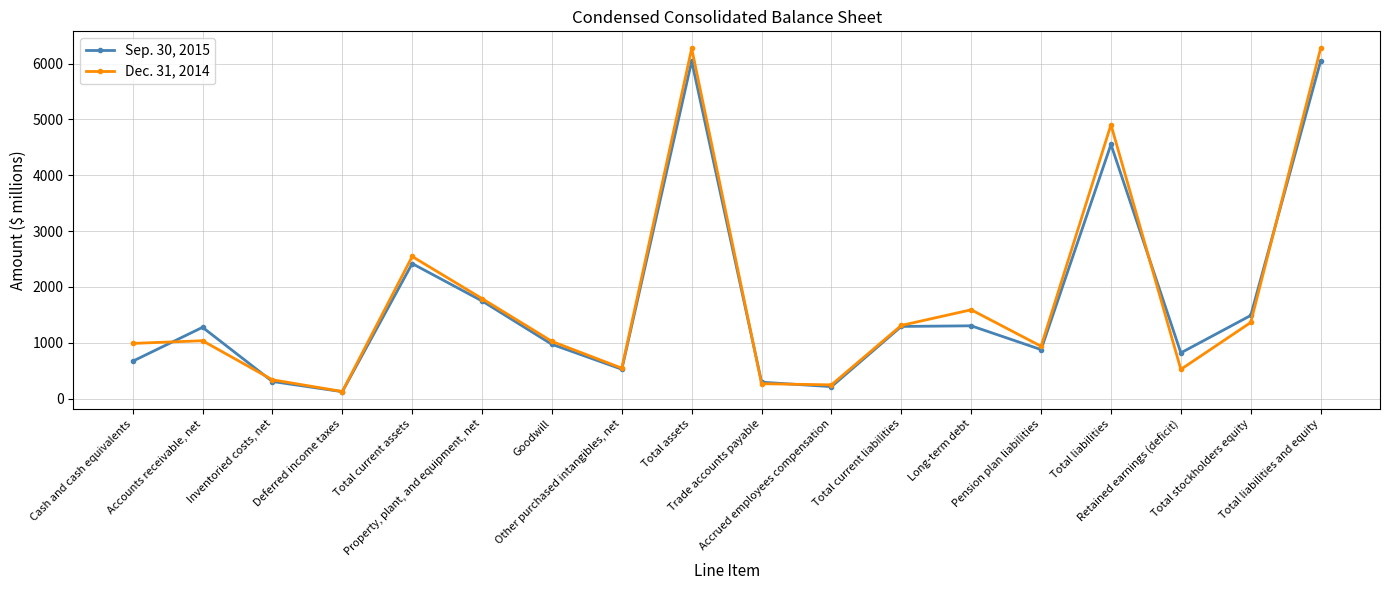

How many lines are shown in the chart?

2